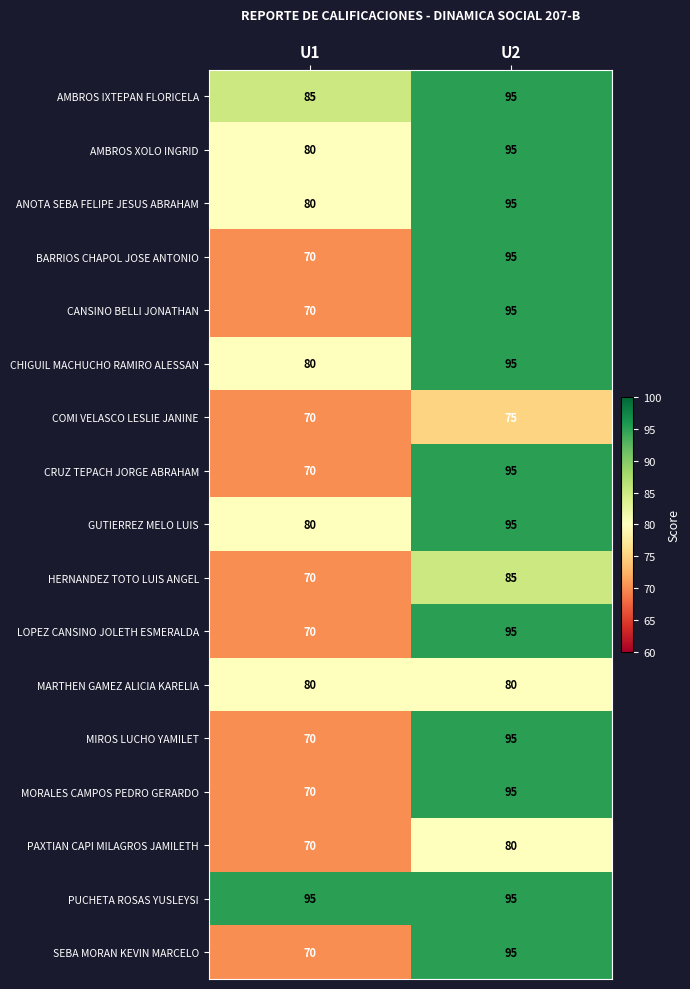

Rank the categories by AMBROS IXTEPAN FLORICELA value from highest to lowest.

U2, U1